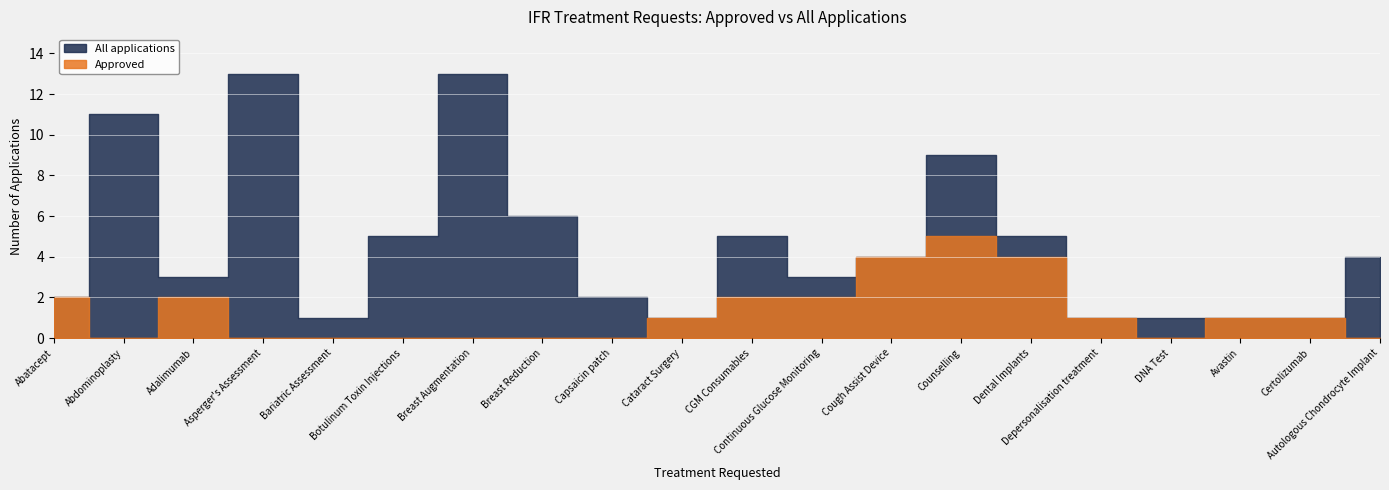

True or false: Approved and All applications cross at least once.

False